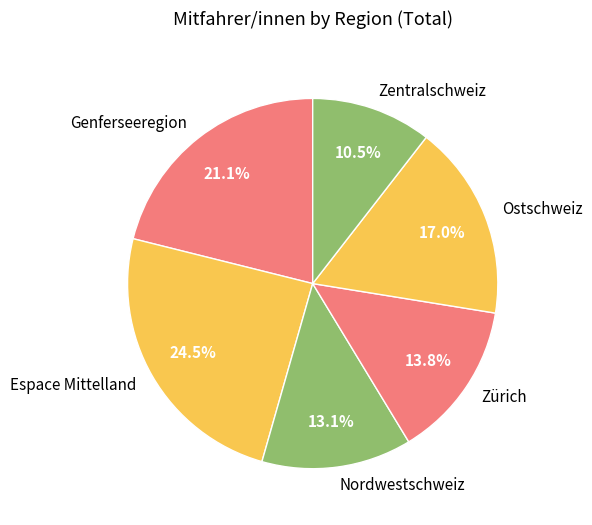

Combined, do Nordwestschweiz and Genferseeregion account for over 50%?

No